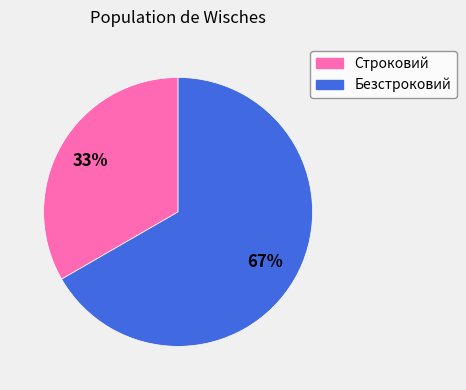

How many slices are in this pie chart?

2